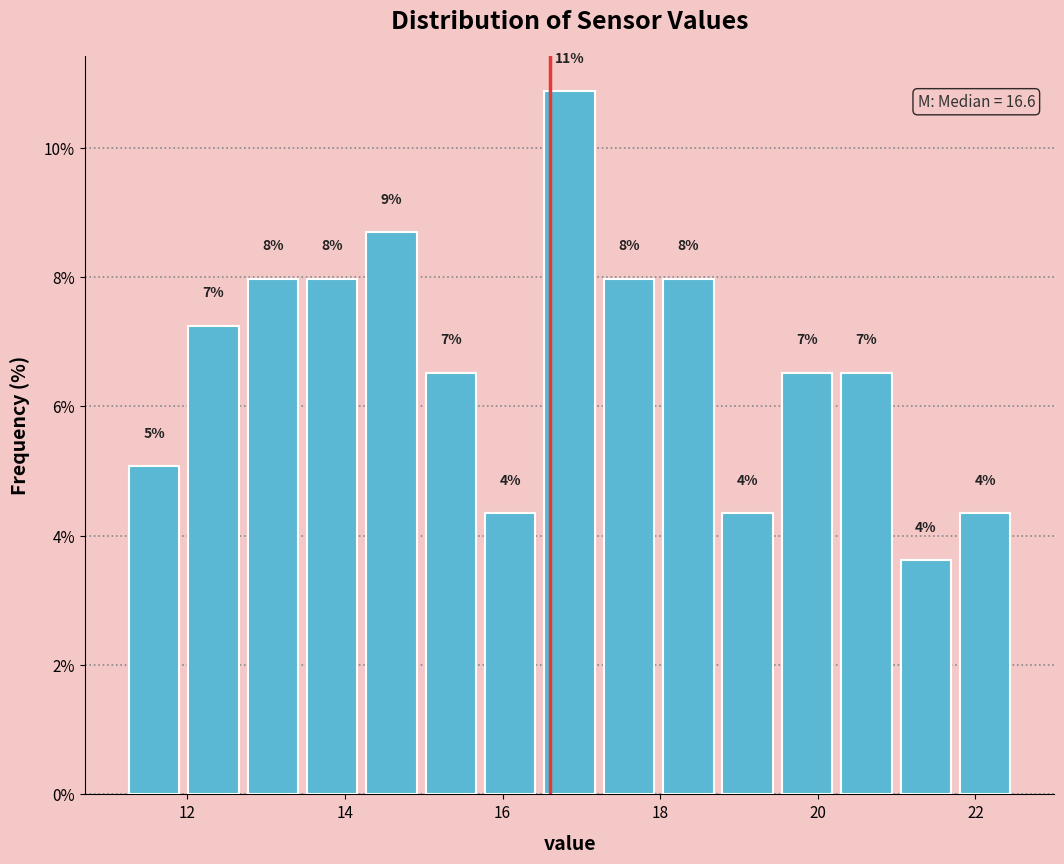

Around what value on the x-axis is the tallest bar? Give the approximate position of its centre, as read against the axis.

16.8